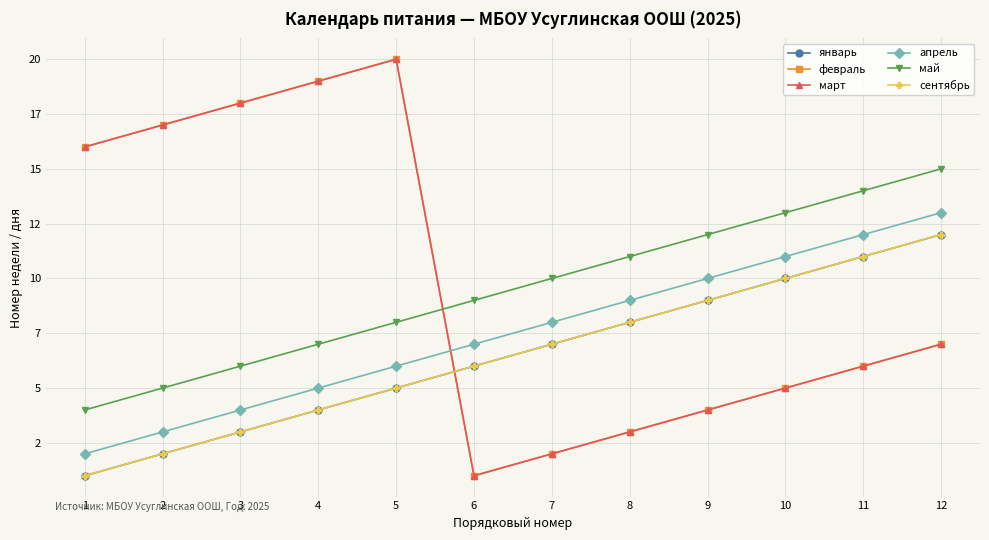

True or false: сентябрь and январь cross at least once.

False